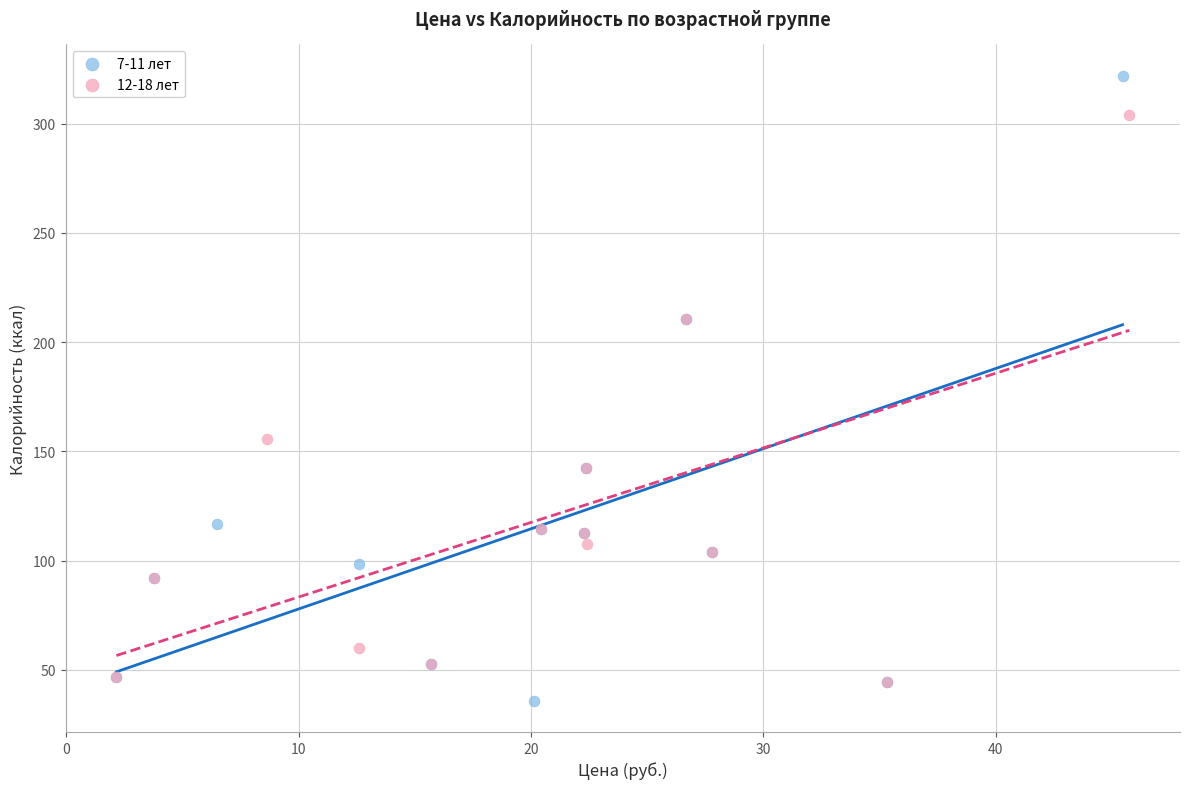

Which series has the widest spread of Y values?

7-11 лет